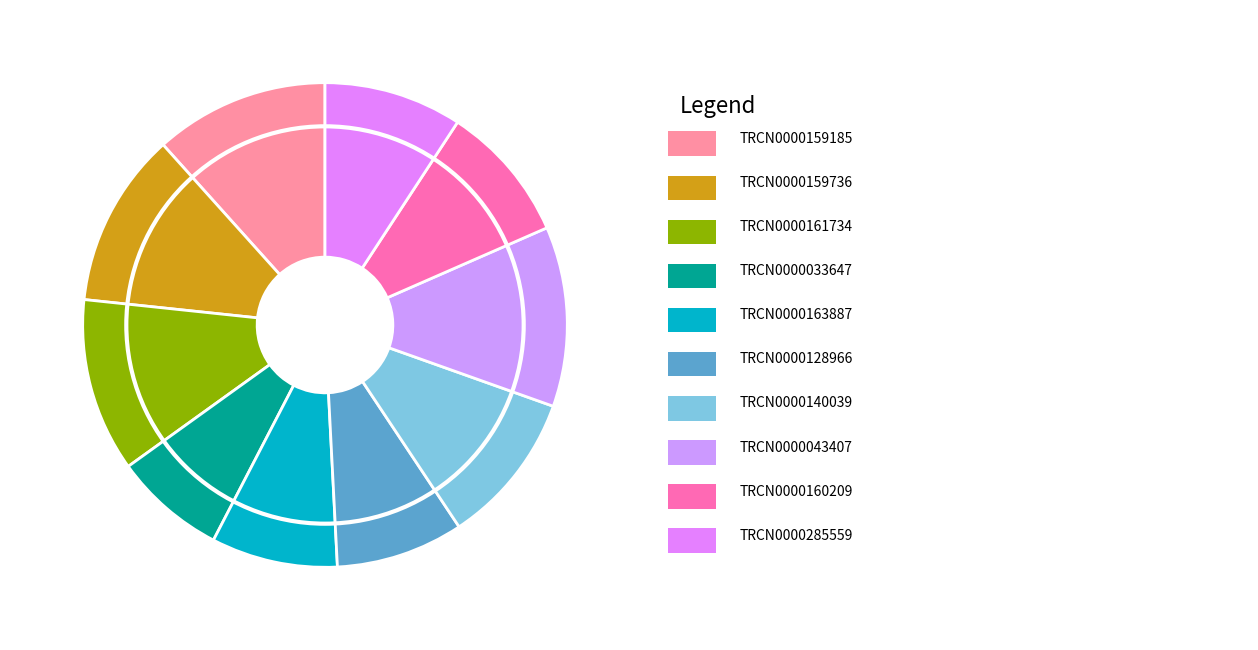

How many slices are in this pie chart?

10